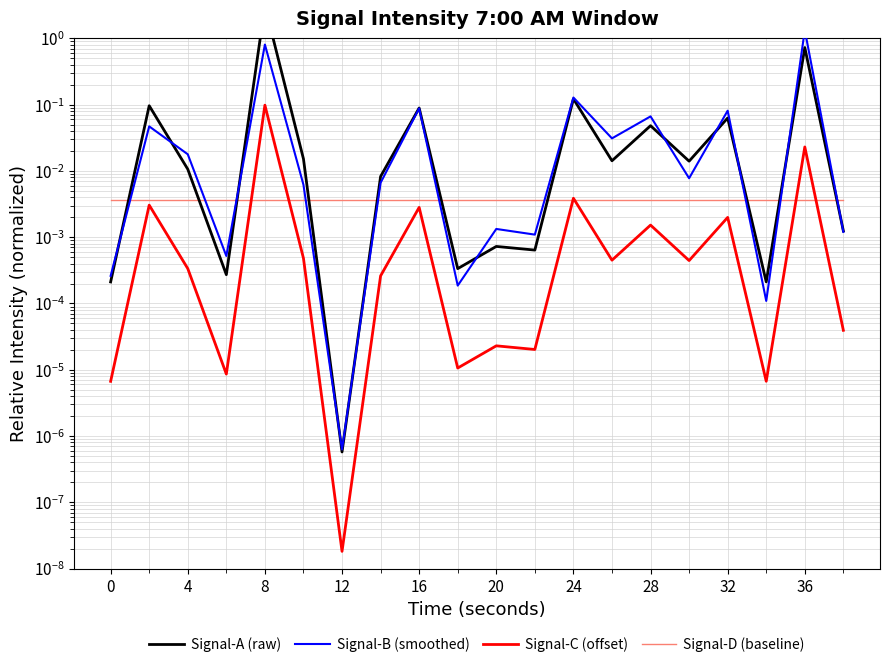

Which series has the largest total across all categories?

Signal-A (raw)